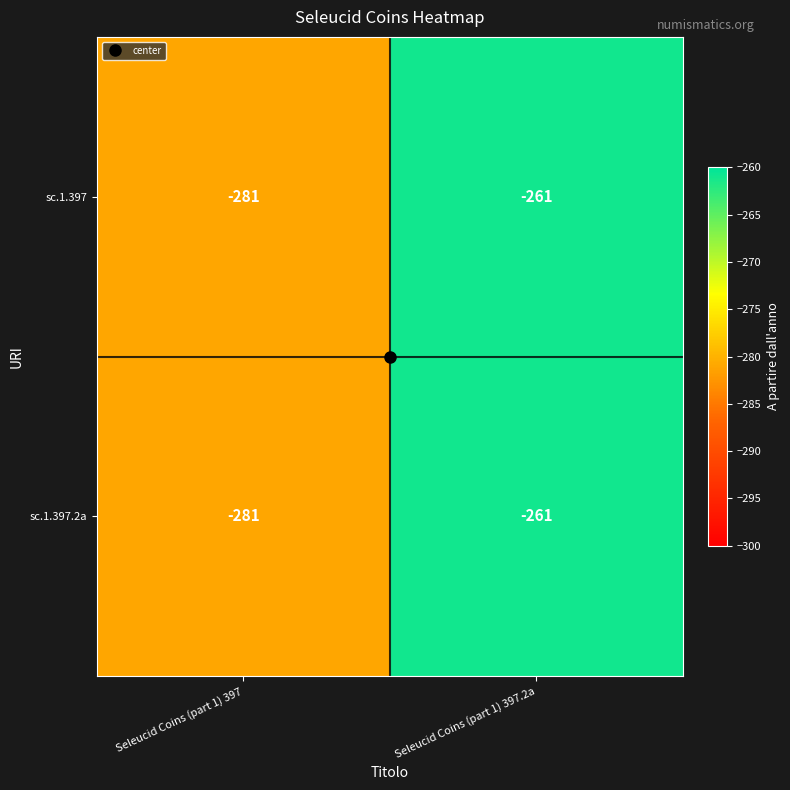

The value of sc.1.397.2a at Seleucid Coins (part 1) 397 is -406. True or false?

False